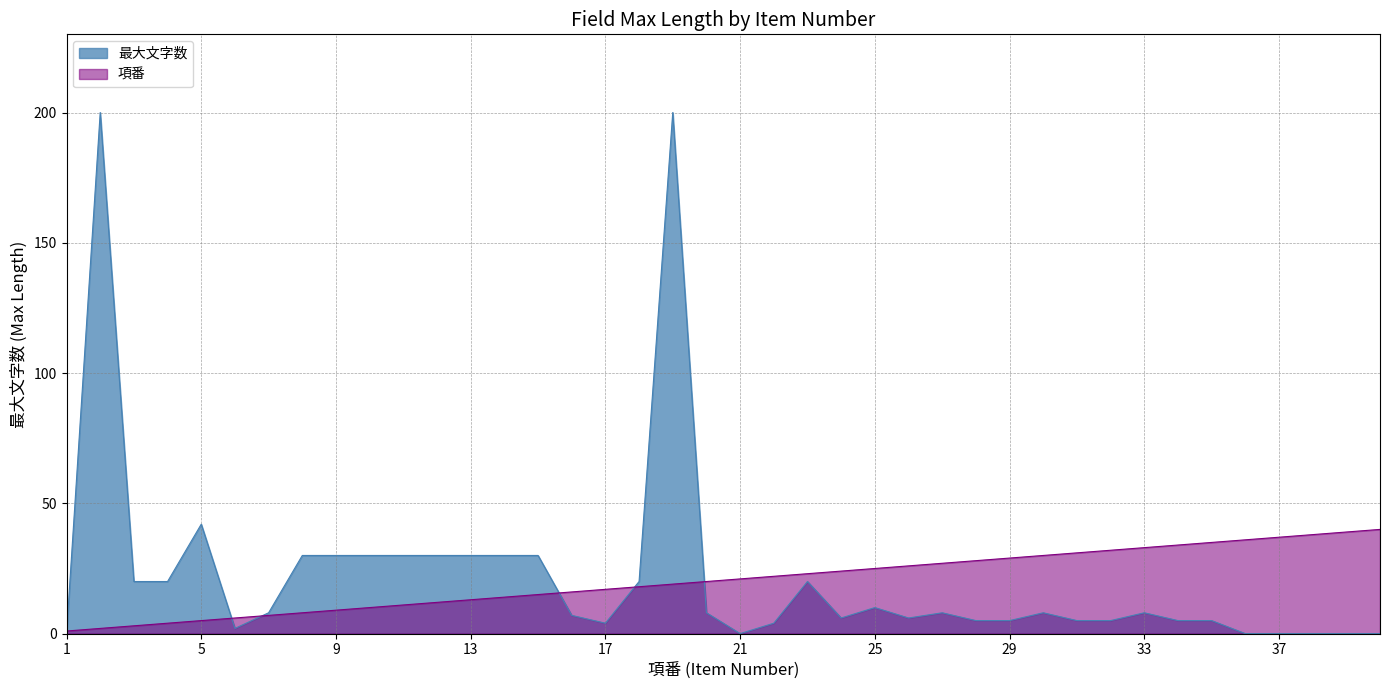

Reading left to right, transcribe all the data shown in this chart.

最大文字数: 1=0	2=200	3=20	4=20	5=42	6=2	7=8	8=30	9=30	10=30	11=30	12=30	13=30	14=30	15=30	16=7	17=4	18=20	19=200	20=8	21=0	22=4	23=20	24=6	25=10	26=6	27=8	28=5	29=5	30=8	31=5	32=5	33=8	34=5	35=5	36=0	37=0	38=0	39=0	40=0
項番: 1=1	2=2	3=3	4=4	5=5	6=6	7=7	8=8	9=9	10=10	11=11	12=12	13=13	14=14	15=15	16=16	17=17	18=18	19=19	20=20	21=21	22=22	23=23	24=24	25=25	26=26	27=27	28=28	29=29	30=30	31=31	32=32	33=33	34=34	35=35	36=36	37=37	38=38	39=39	40=40